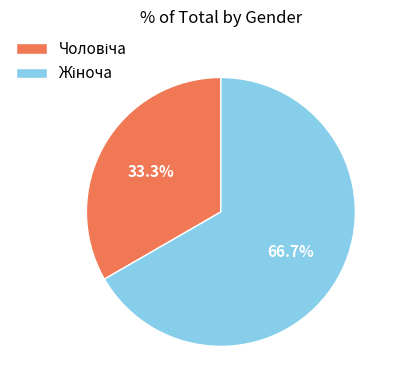

To the nearest percent, what is the difference between the largest and smallest slice percentages?

33%